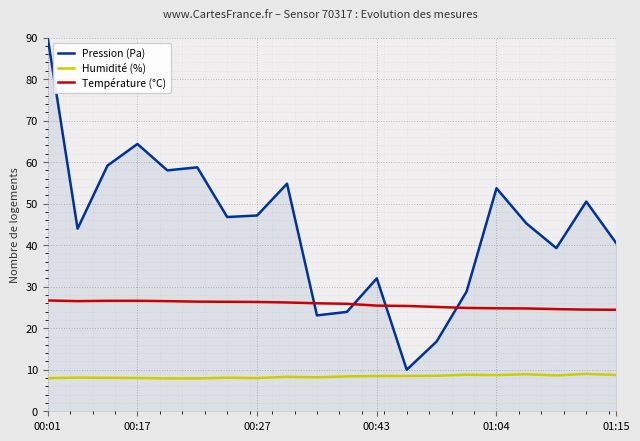

Which series has the widest spread of values?

Pression (Pa)